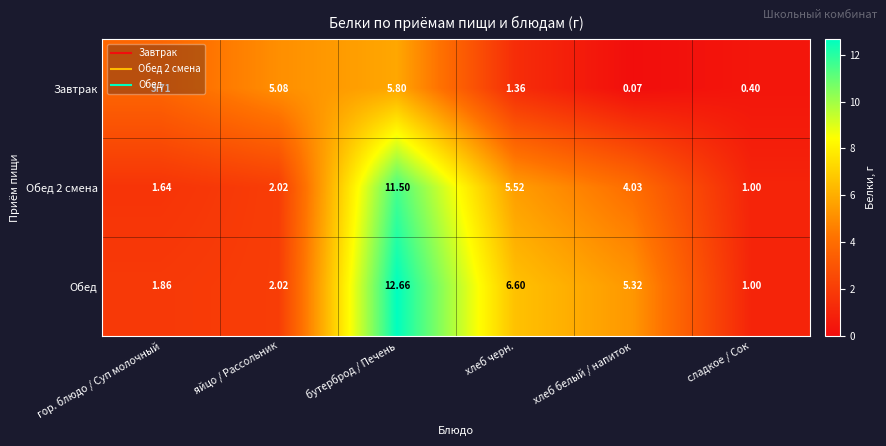

Where does the Обед 2 смена series first go above 4?

бутерброд / Печень